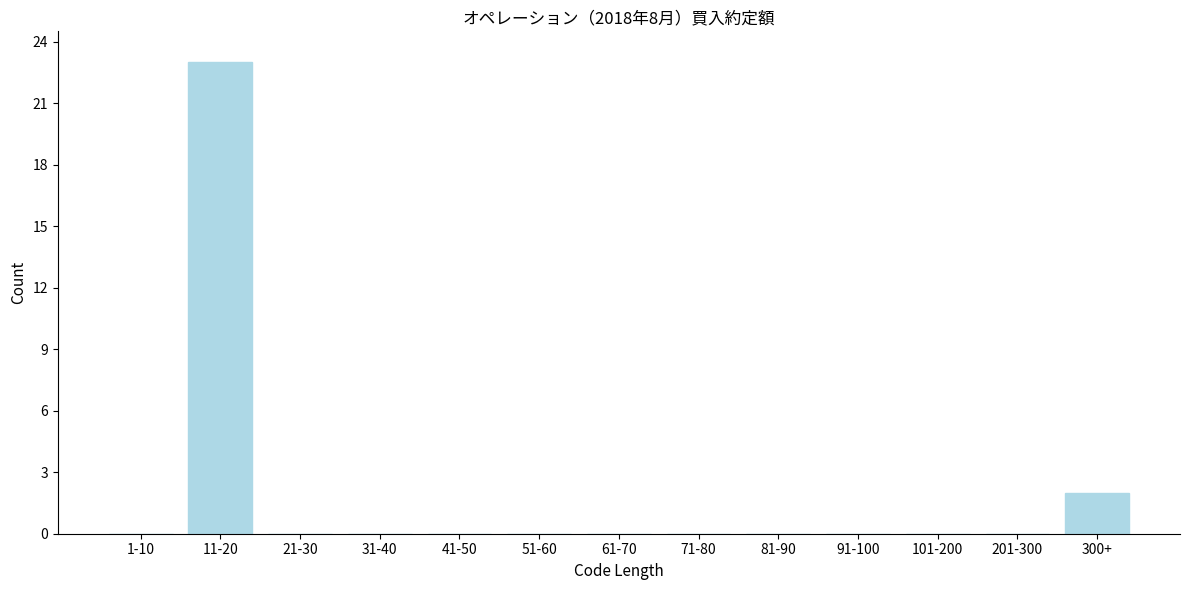

Reading left to right, list all the values displayed in this chart.

1-10=0	11-20=23	21-30=0	31-40=0	41-50=0	51-60=0	61-70=0	71-80=0	81-90=0	91-100=0	101-200=0	201-300=0	300+=2